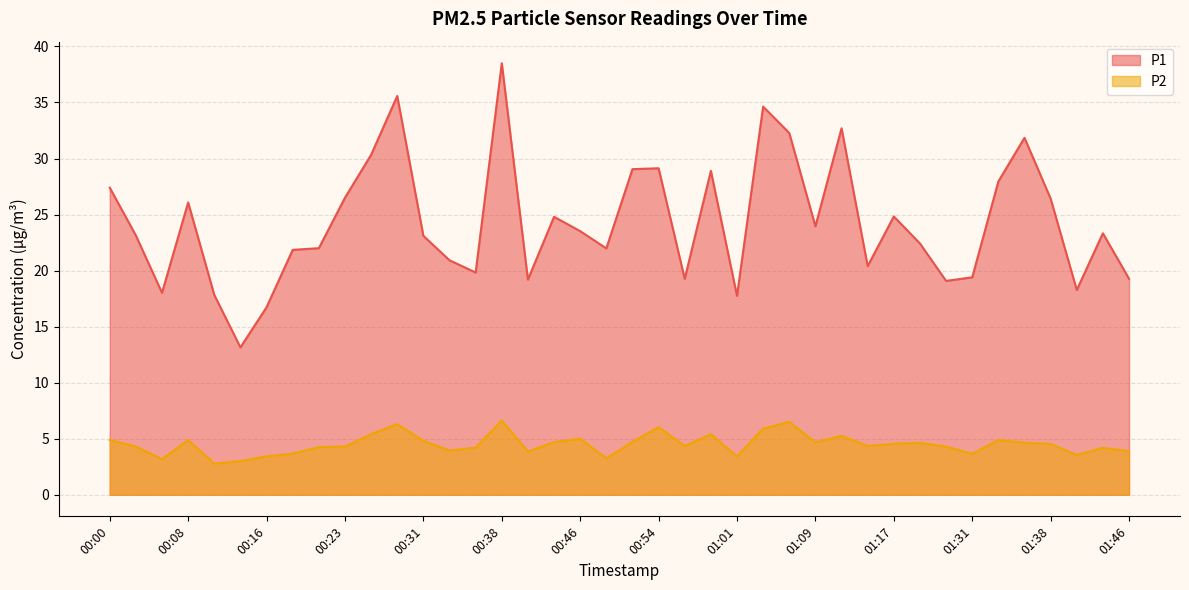

What is the sum of the P2 values at 01:22 and 01:46?

8.2